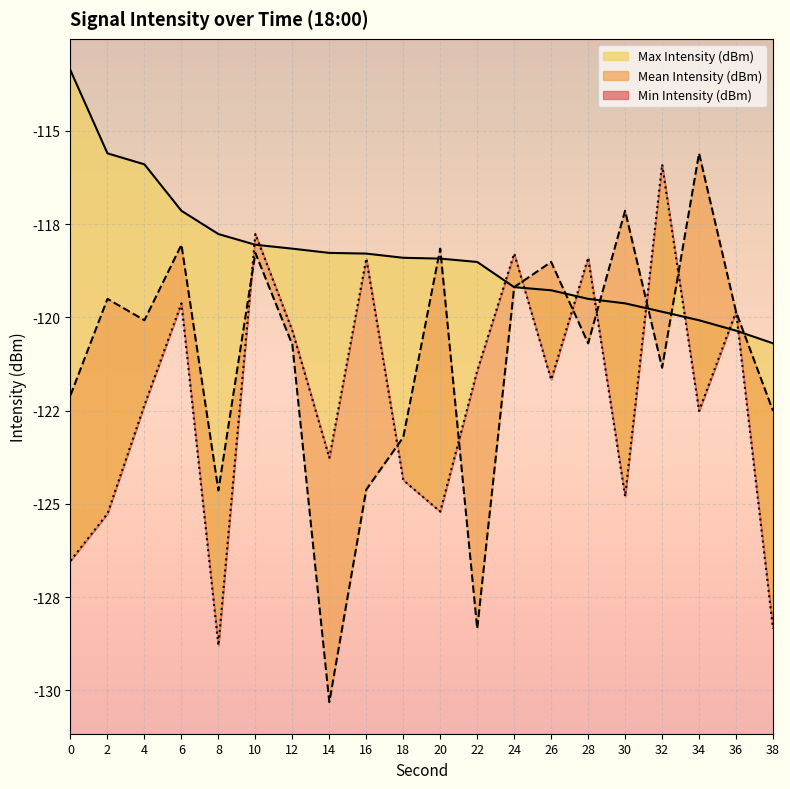

Reading right to left, transcribe all the data shown in this chart.

Mean Intensity (dBm): -122.5	-119.9	-115.6	-121.4	-117.1	-120.7	-118.5	-119.2	-128.3	-118.2	-123.2	-124.6	-130.3	-120.7	-118.3	-124.6	-118.1	-120.1	-119.5	-122.1
Min Intensity (dBm): -128.3	-119.9	-122.5	-115.9	-124.8	-118.4	-121.7	-118.3	-121.4	-125.2	-124.4	-118.4	-123.8	-120.4	-117.8	-128.8	-119.6	-122.4	-125.3	-126.5
Max Intensity (dBm): -120.7	-120.4	-120.1	-119.9	-119.6	-119.5	-119.3	-119.2	-118.5	-118.4	-118.4	-118.3	-118.3	-118.2	-118.1	-117.8	-117.1	-115.9	-115.6	-113.4